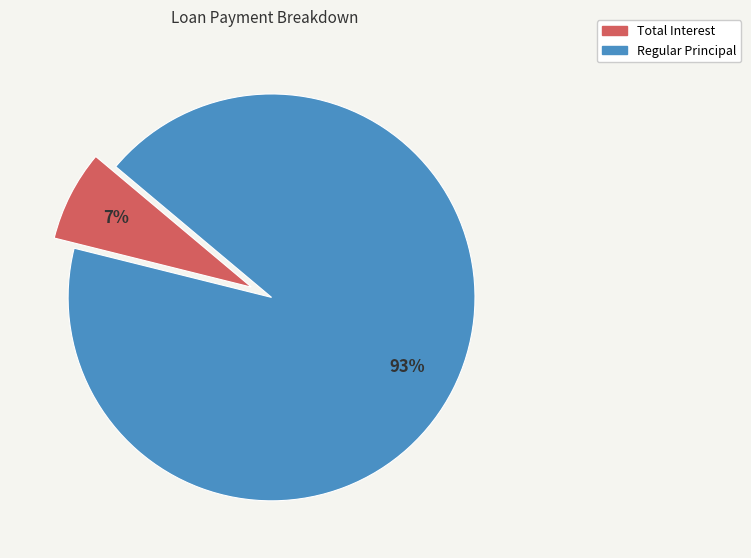

Is there any slice that represents more than half of the pie?

Yes